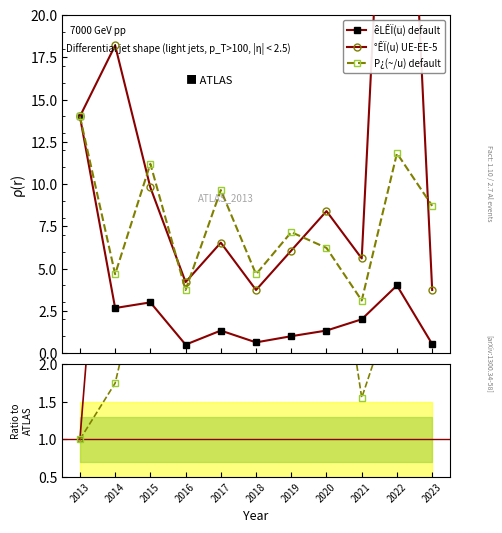

Does the chart display data point markers on the line(s)?

Yes